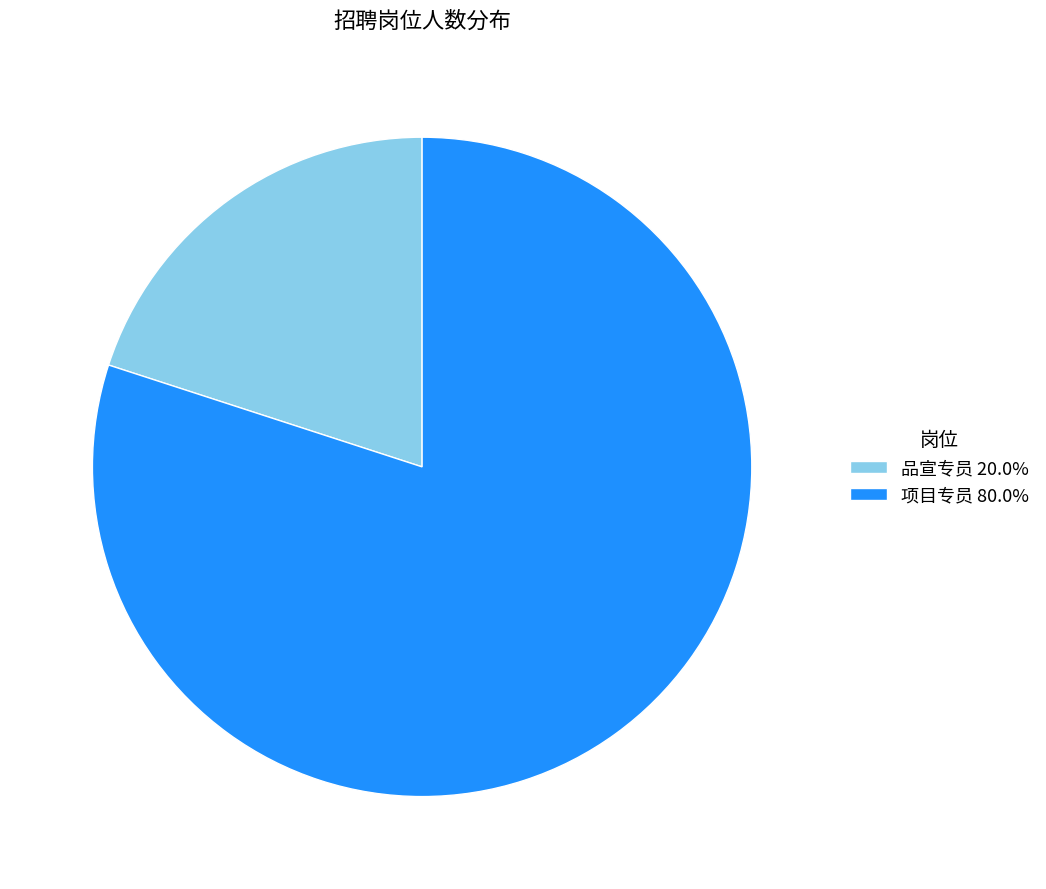

Is the sum of 项目专员 and 品宣专员 greater than half?

Yes